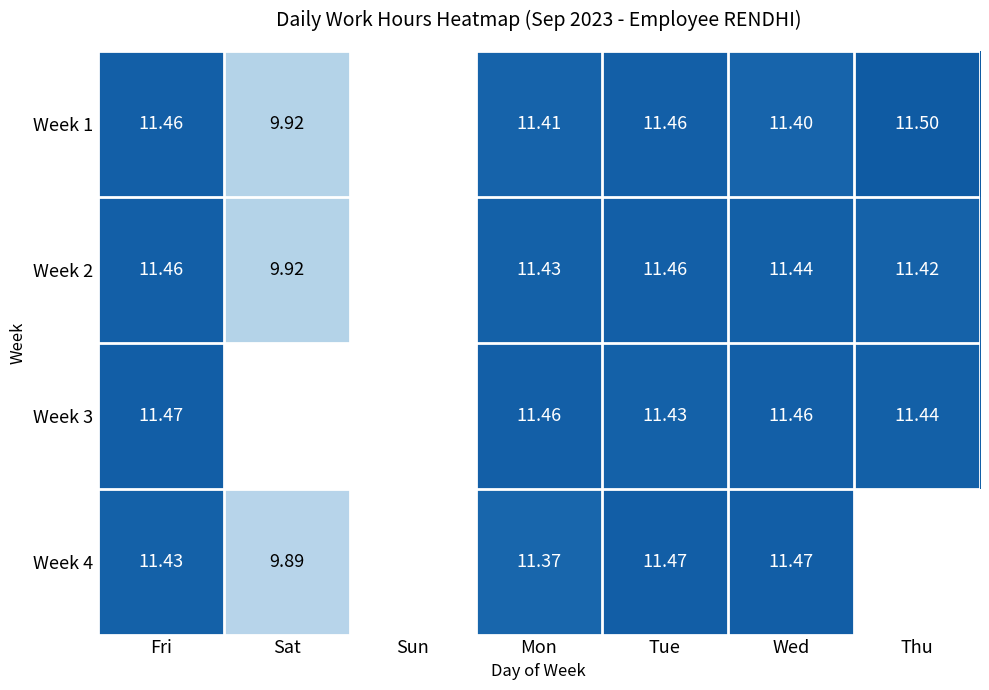

How many series are shown in this chart?

4